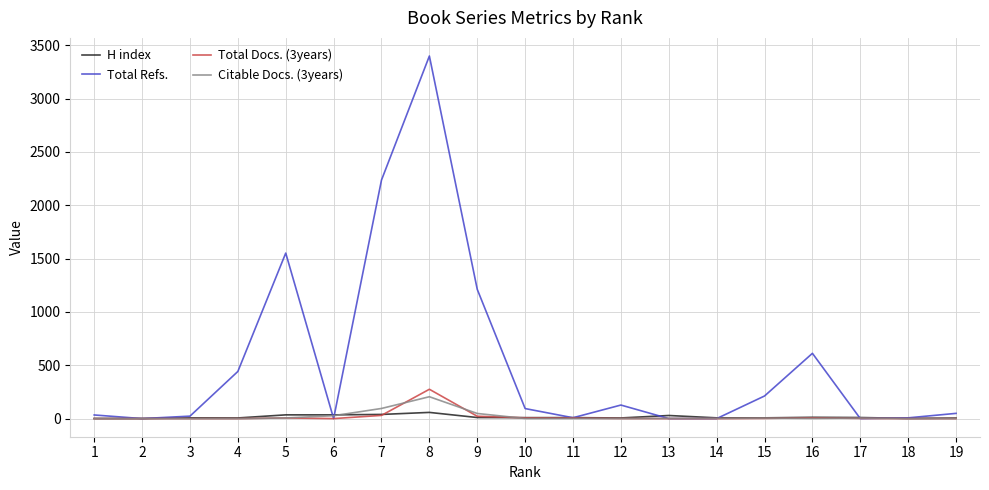

At which category is the sum across all series the highest?

8